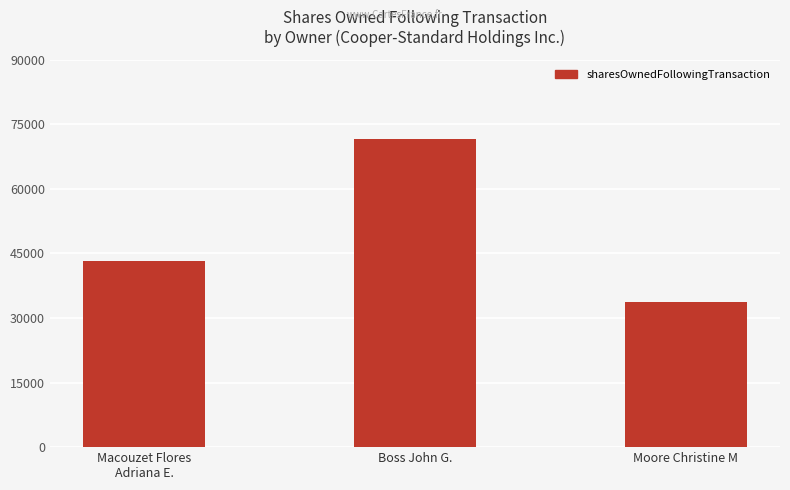

What value does the data have at Boss John G., to the nearest 50?

71650